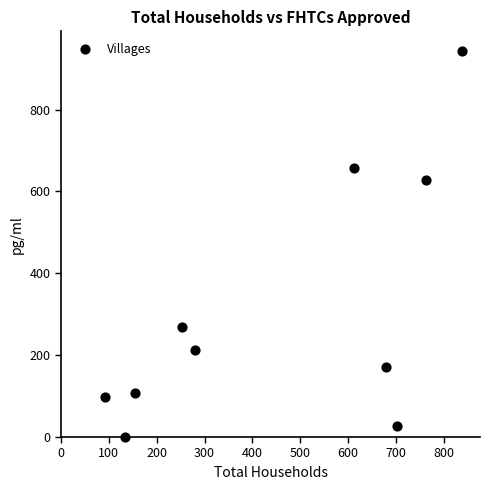

What is the range of X values (max minus min)?

747